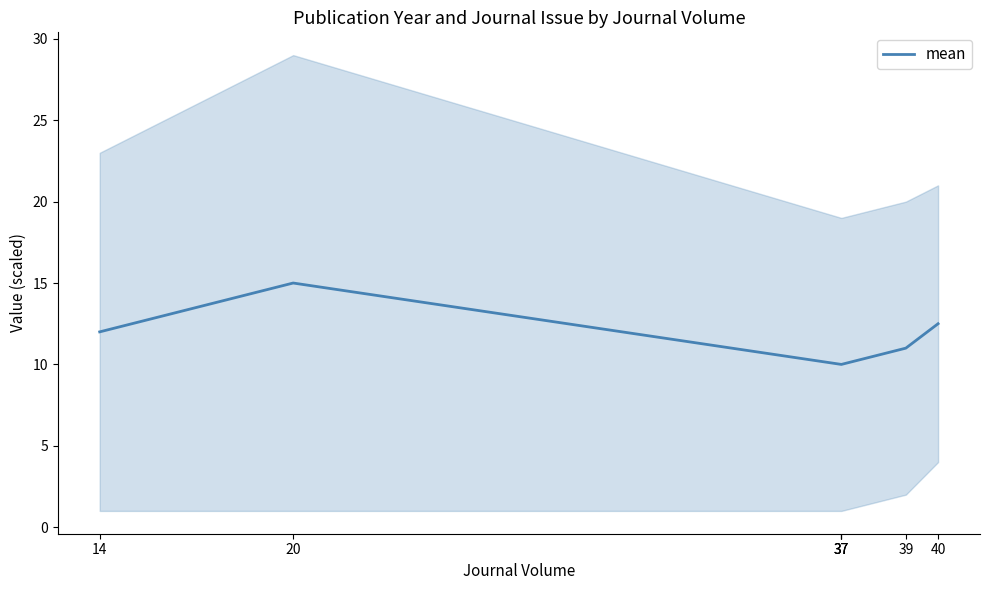

List the labels in order of value, smallest first.

37, 37, 37, 39, 14, 40, 20